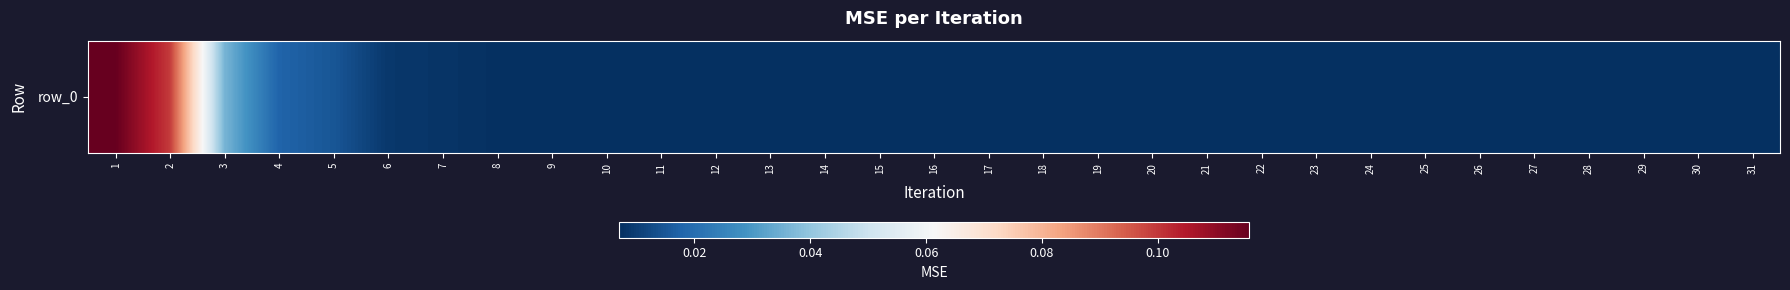

Reading left to right, list all the values displayed in this chart.

0.1	0.1	0.0	0.0	0.0	0.0	0.0	0.0	0.0	0.0	0.0	0.0	0.0	0.0	0.0	0.0	0.0	0.0	0.0	0.0	0.0	0.0	0.0	0.0	0.0	0.0	0.0	0.0	0.0	0.0	0.0